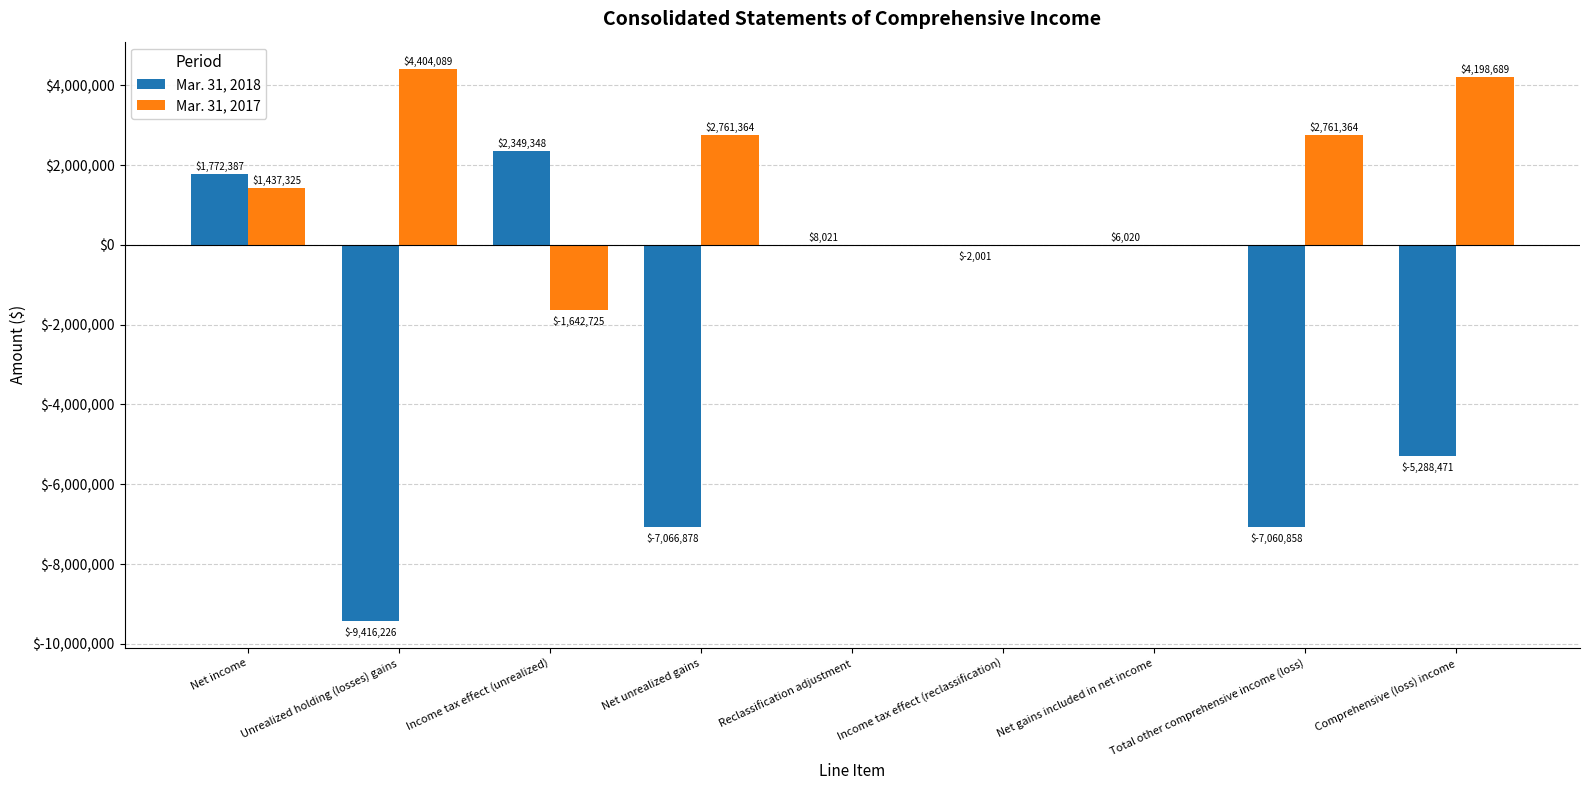

What are all the series names shown in the legend?

Mar. 31, 2018, Mar. 31, 2017